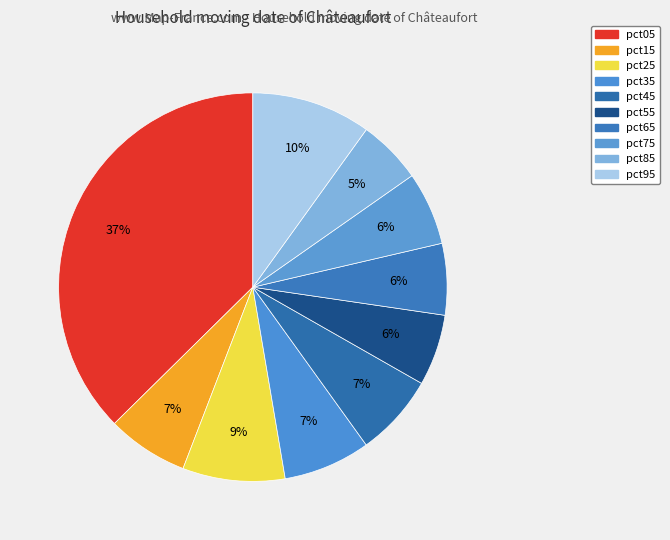

To the nearest percent, what is the average slice percentage?

10%